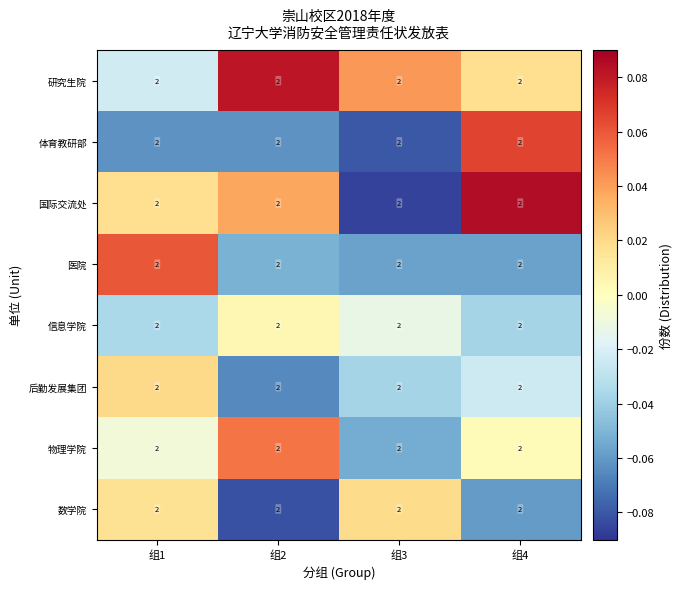

List the labels in order of 数学院 value, largest first.

组3, 组1, 组4, 组2